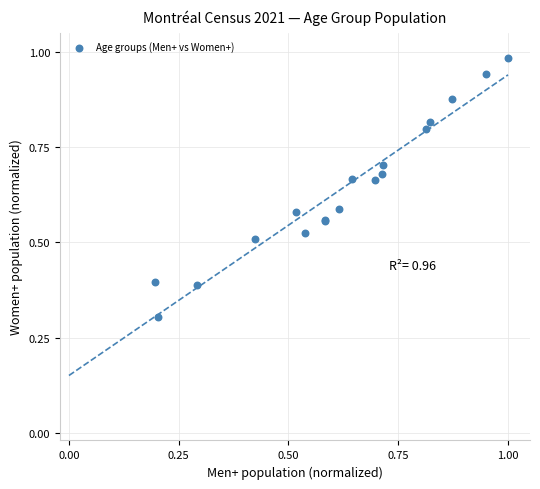

What Y value in the scatter plot is closest to 0?

0.3